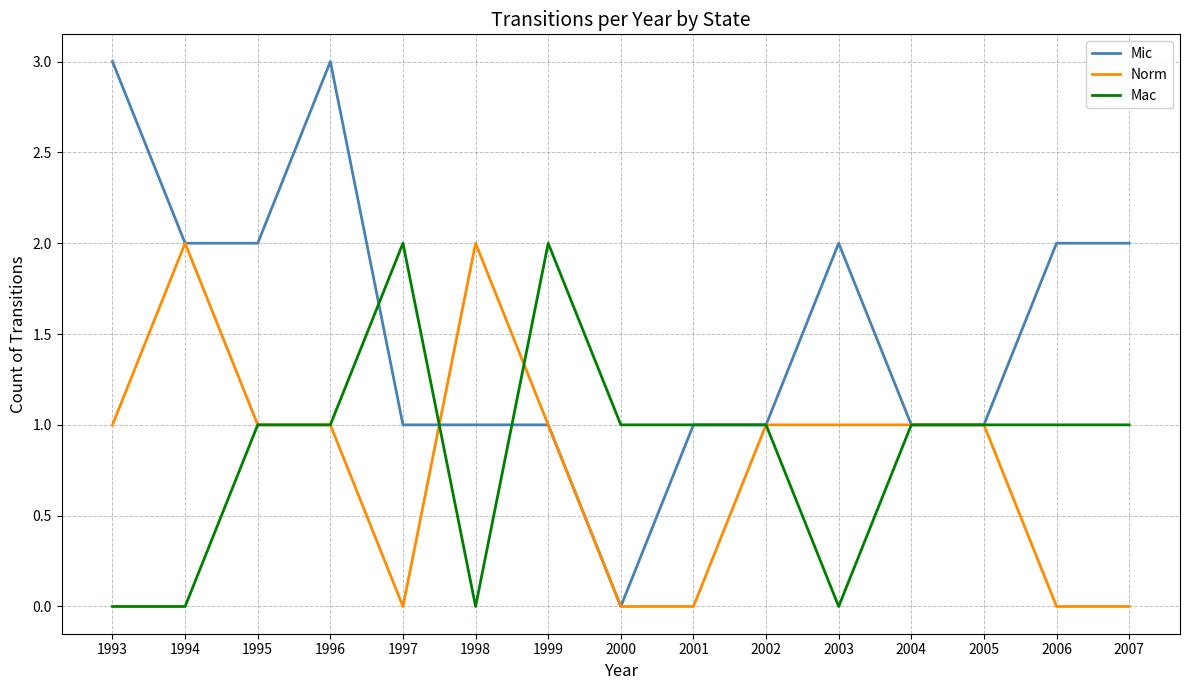

How many Norm values are between 0 and 1?

13